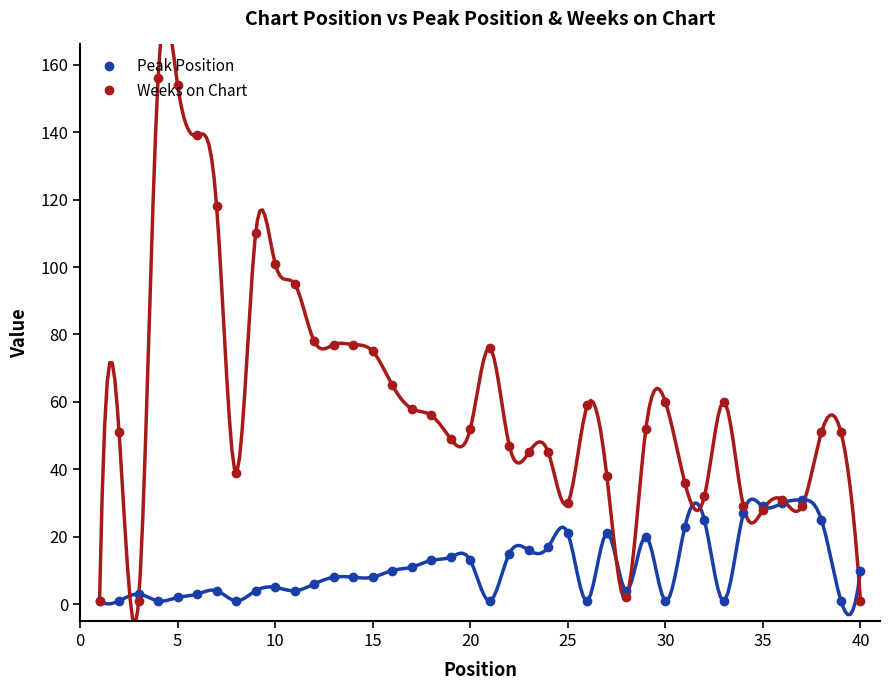

Does the chart have visible grid lines?

No